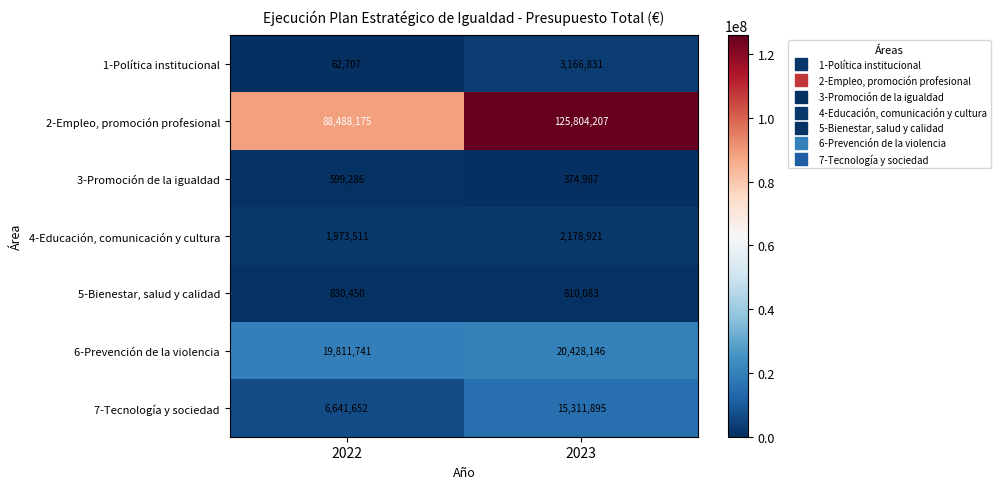

How many categories are shown in the chart?

2